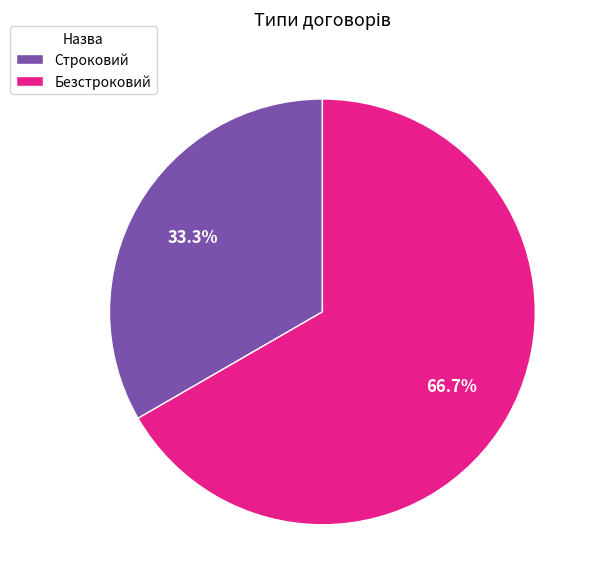

How many slices are in this pie chart?

2